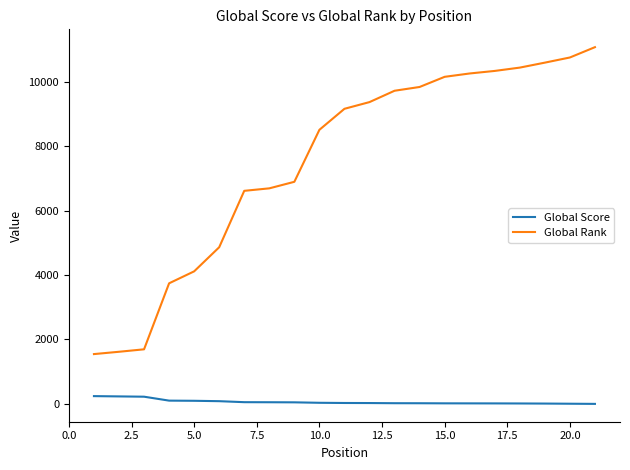

What is the maximum value shown in the chart?

11069